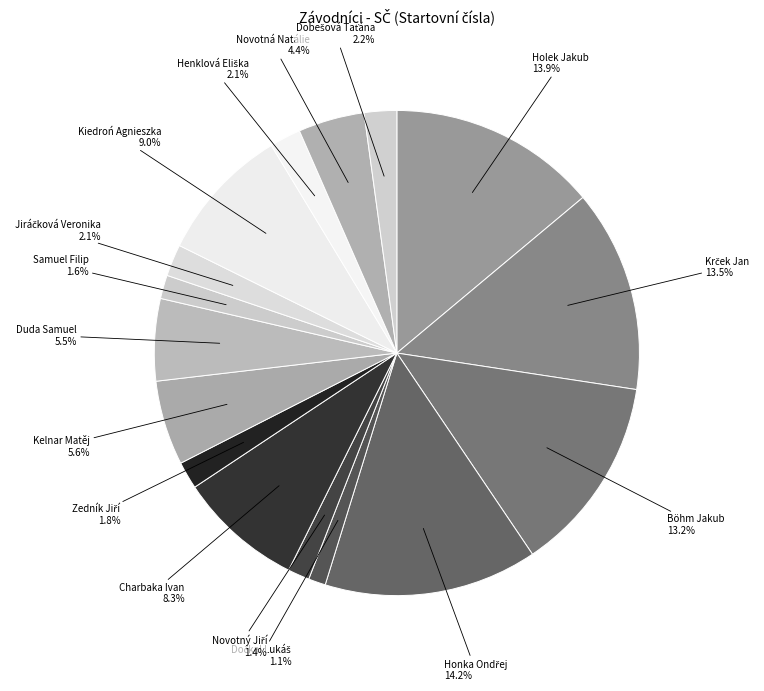

How many segments does this pie chart have?

16